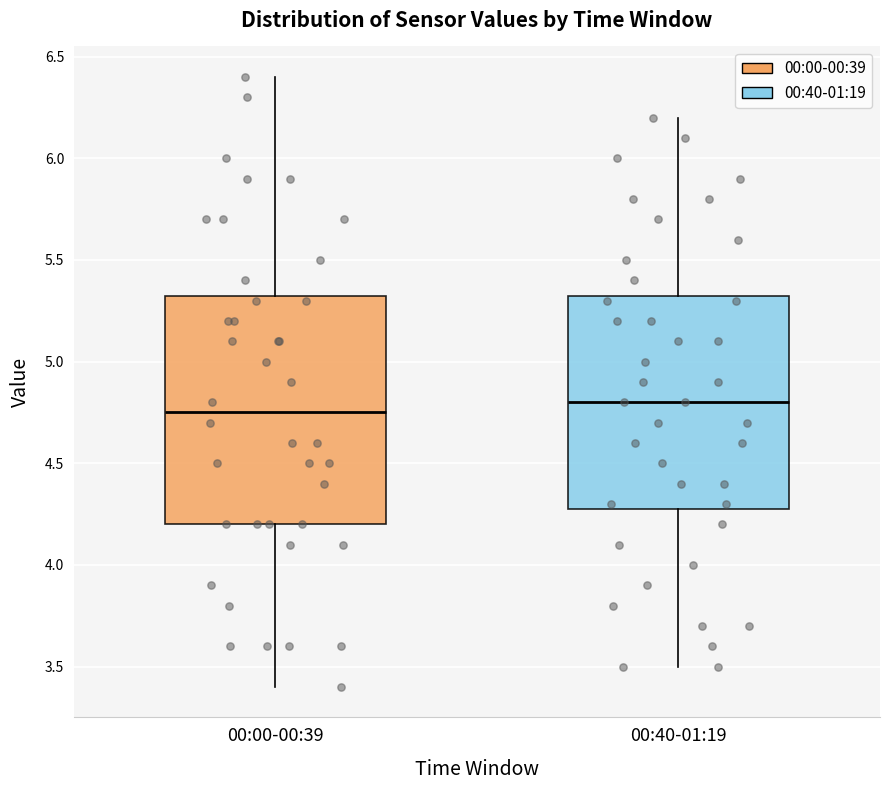

Reading left to right, read every box against the y-axis: the position of its median line, the range the box covers, and the ends of its whiskers. The values are not printed on the chart, so give them approximately, as read against the axis.

00:00-00:39: median 4.75, box 4.20 to 5.35, whiskers 3.40 to 6.40
00:40-01:19: median 4.80, box 4.30 to 5.35, whiskers 3.50 to 6.20